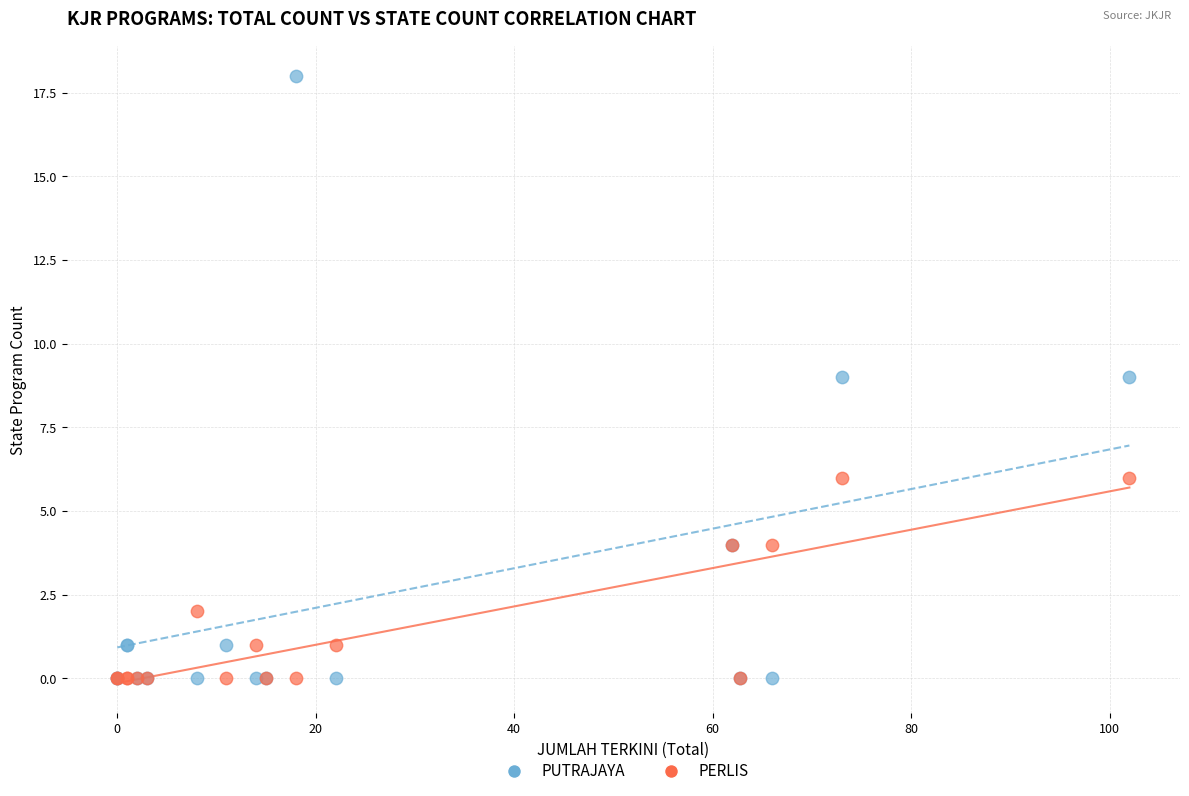

What are all the series names shown in the legend?

PUTRAJAYA, PERLIS